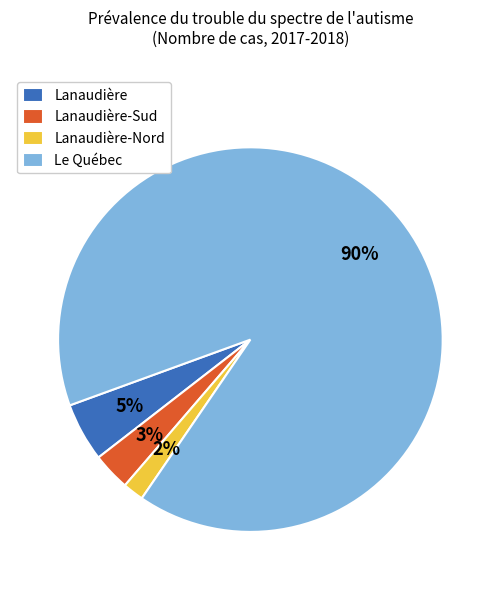

True or false: Le Québec accounts for 99% of the total.

False